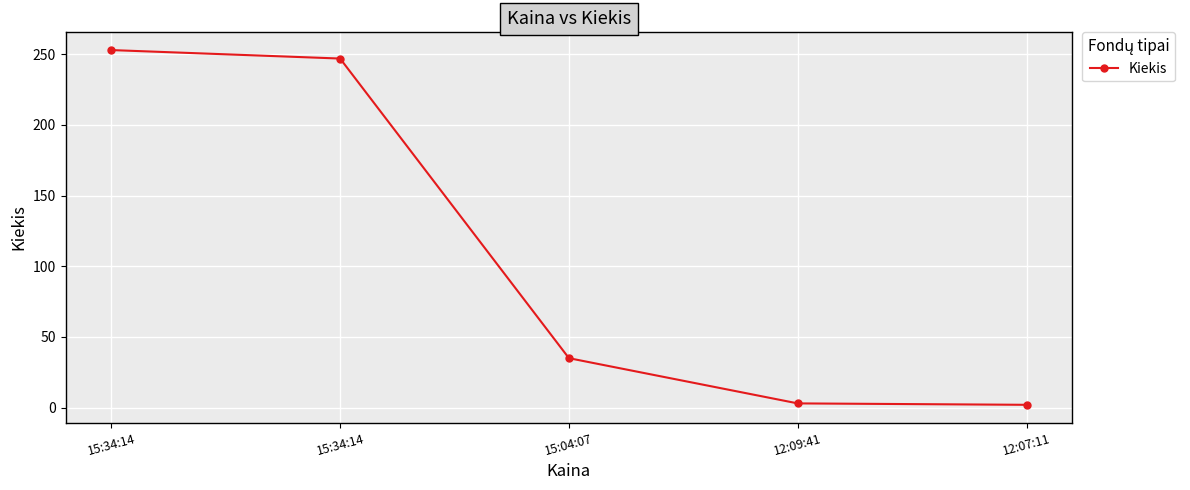

Reading right to left, what are all the values shown in this chart?

12:07:11=2	12:09:41=3	15:04:07=35	15:34:14=247	15:34:14=253